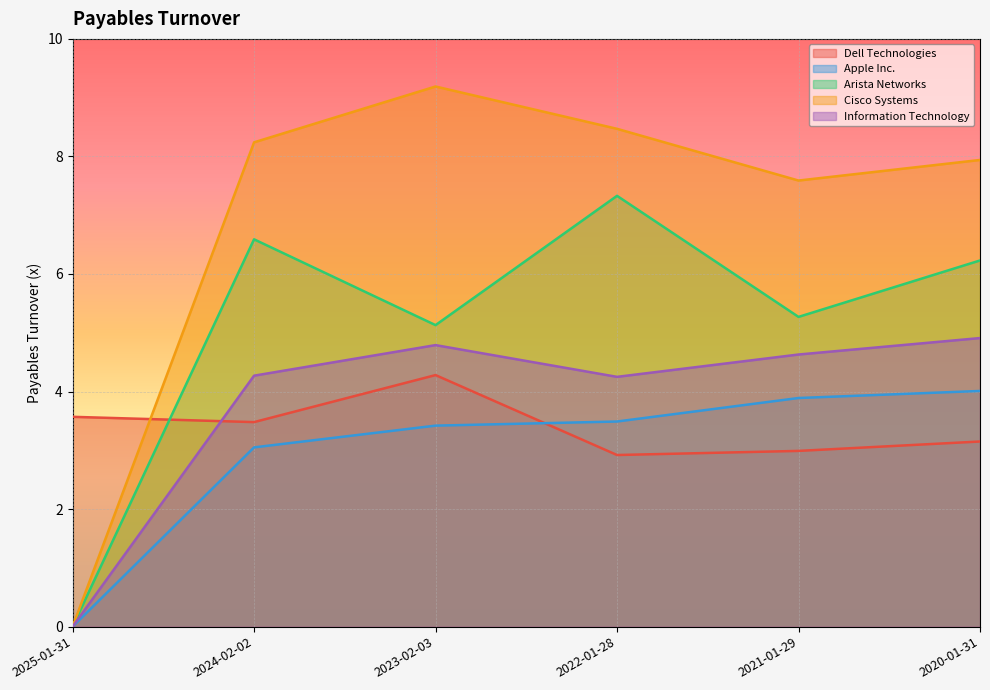

What is the label of the 4th point from the left?

2022-01-28